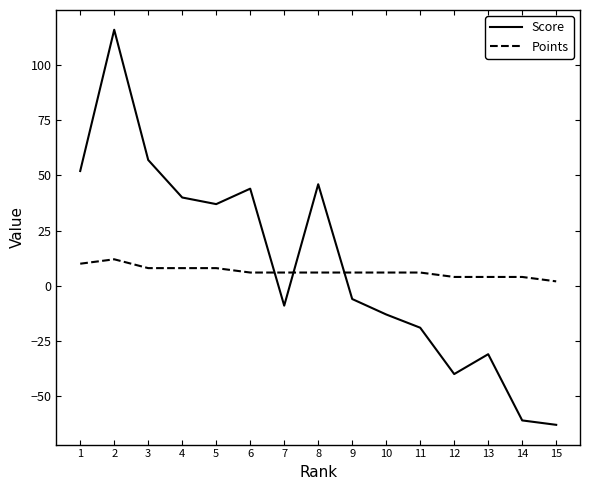

What is the smallest value displayed?

-63